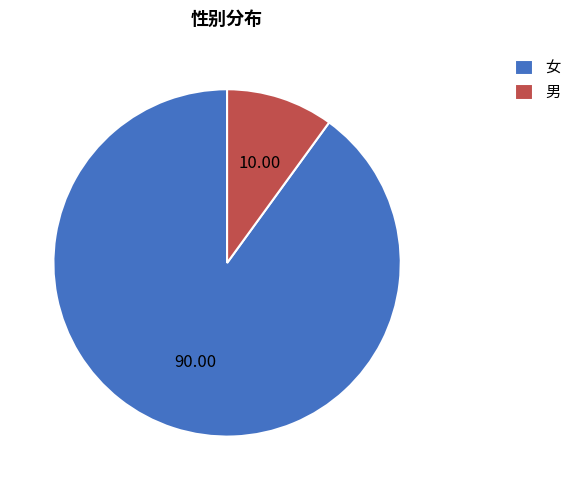

Is the sum of 女 and 男 greater than half?

Yes